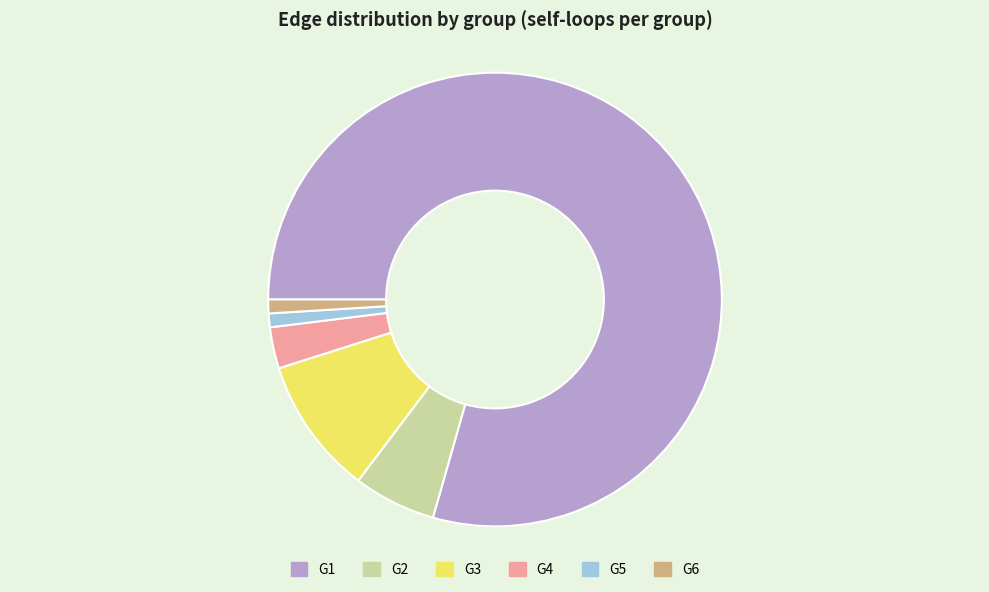

What is the ratio of the value at G3 to the value at G1?

0.1